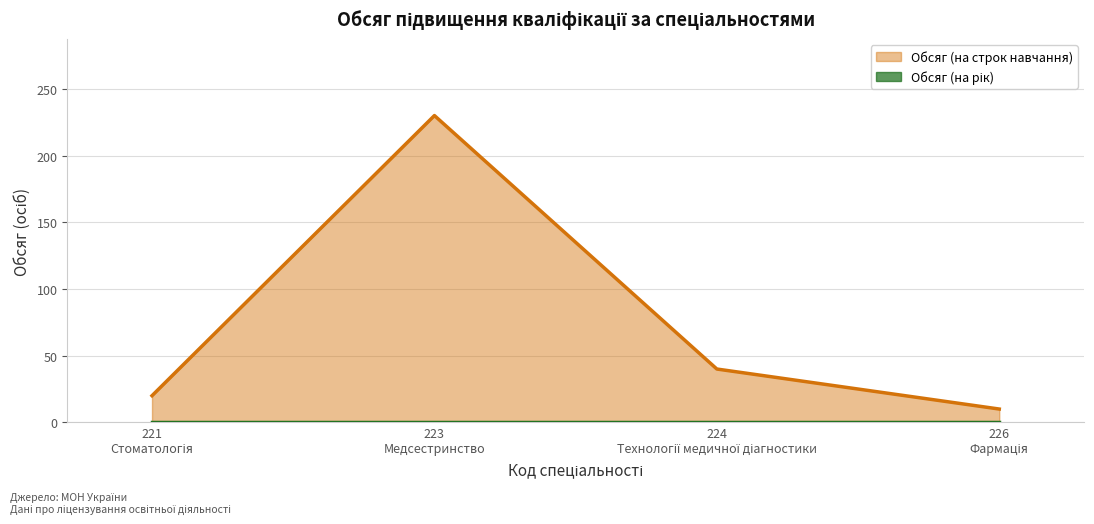

True or false: Обсяг (на строк навчання) has more than 1 interior local peaks.

False